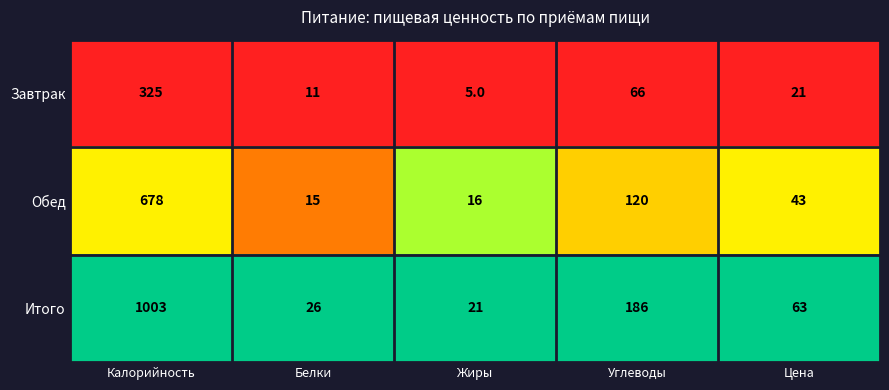

The value of Итого at Цена is 24. True or false?

False